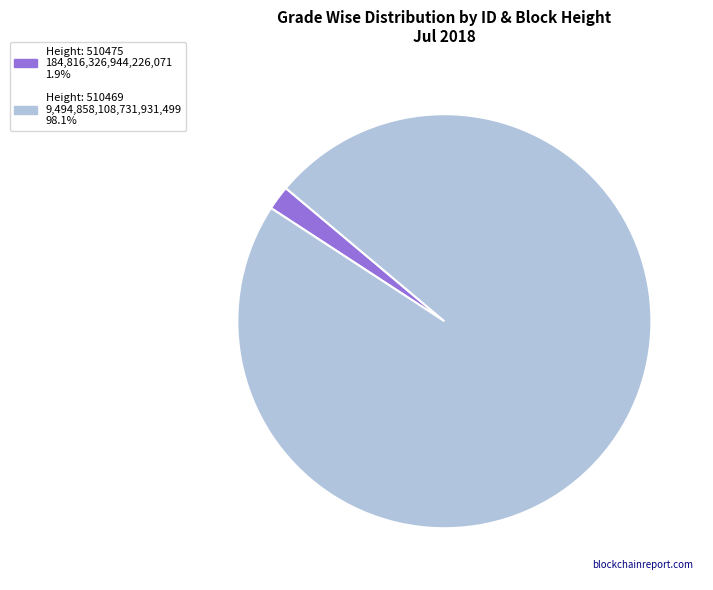

How many segments does this pie chart have?

2